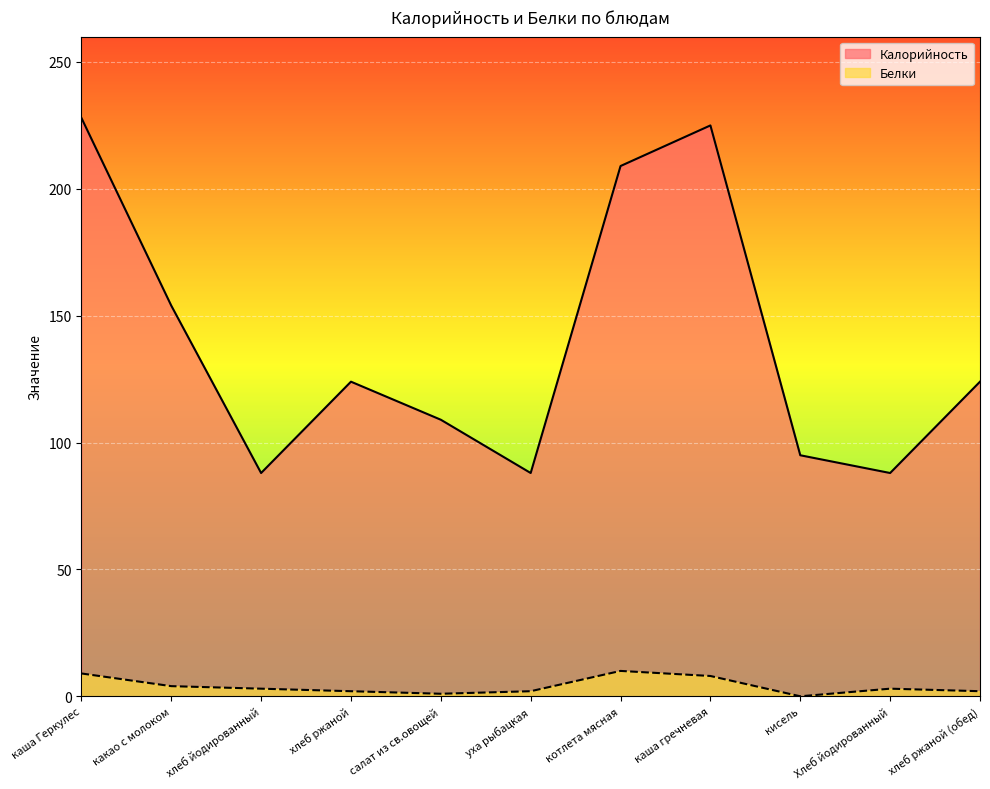

Where is Белки nearest to the value 5?

какао с молоком